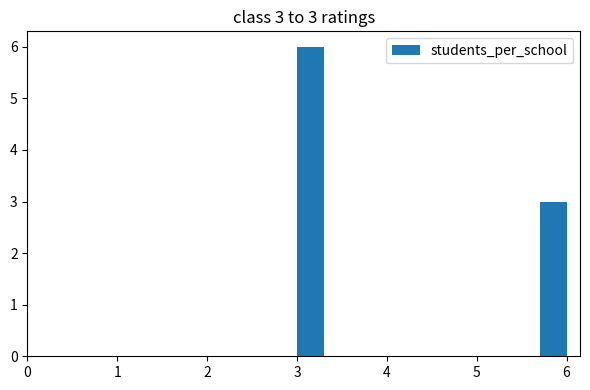

Around what value on the x-axis is the tallest bar? Give the approximate position of its centre, as read against the axis.

3.2